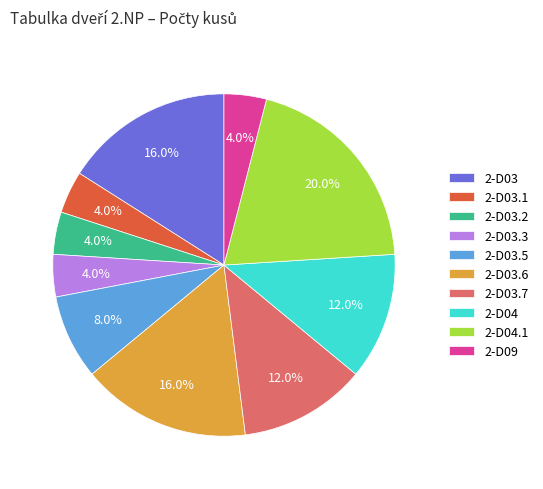

Which has a higher value, 2-D03.7 or 2-D03.1?

2-D03.7